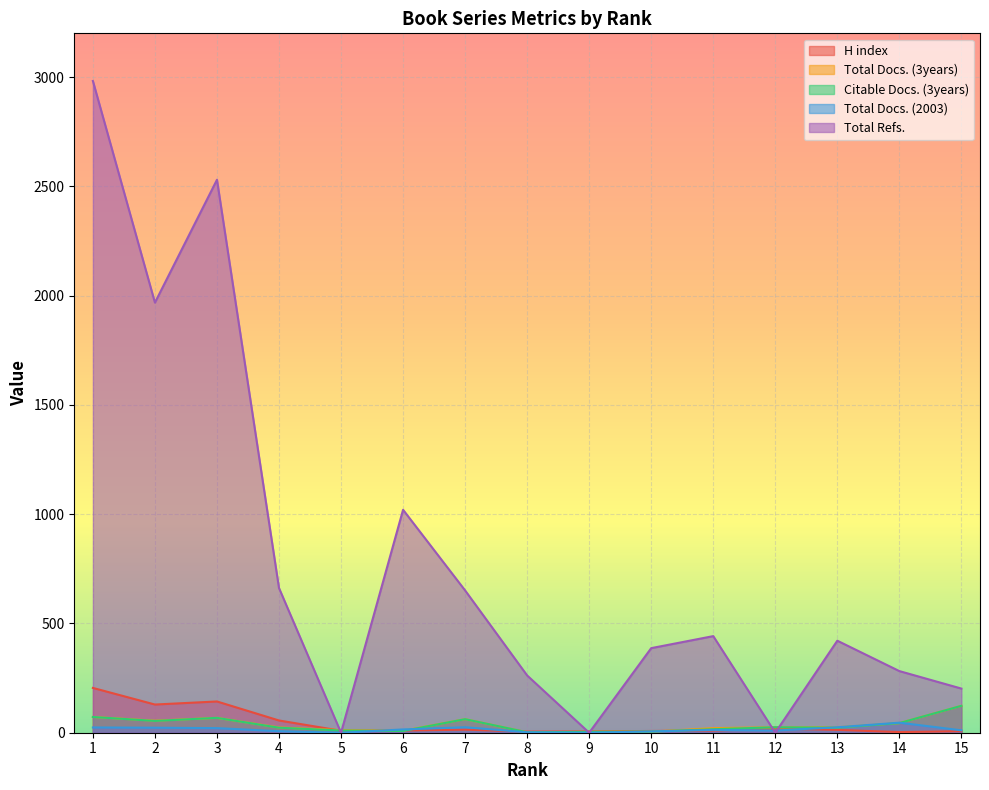

At which label does Total Docs. (3years) first exceed 25?

1